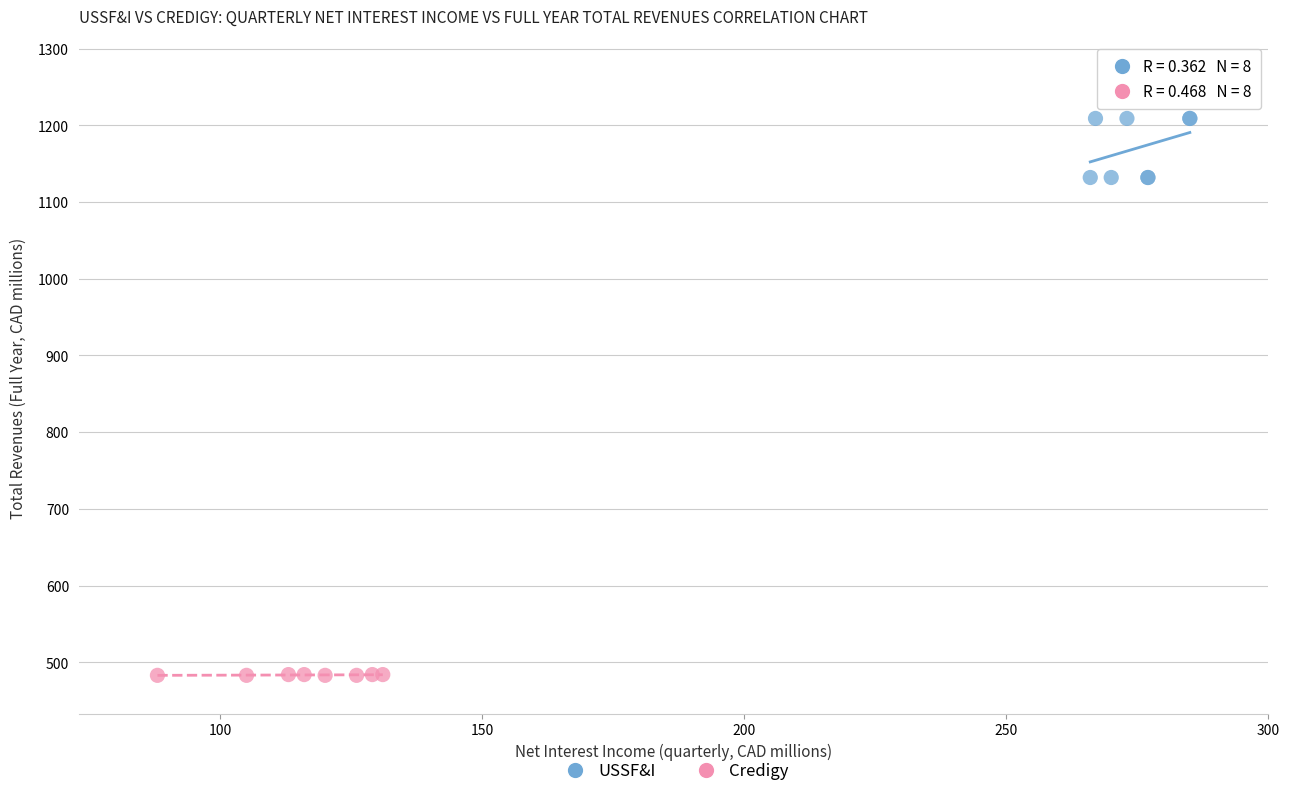

Which series contains the highest Y value?

USSF&I